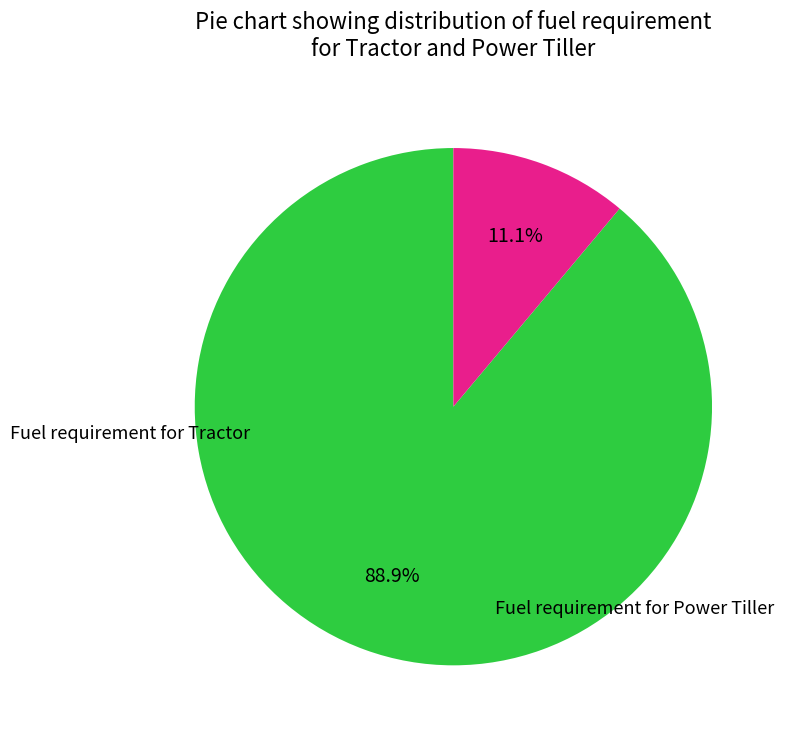

Is it true that Fuel requirement for Tractor is 97% of the pie?

False